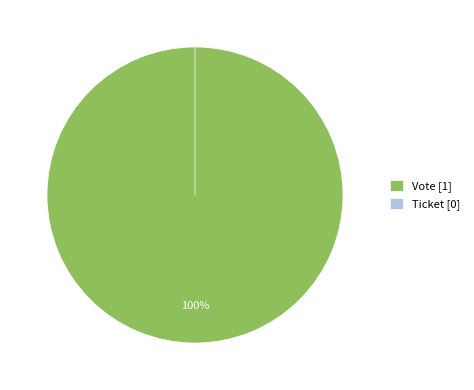

To the nearest percent, what is the average slice percentage?

50%